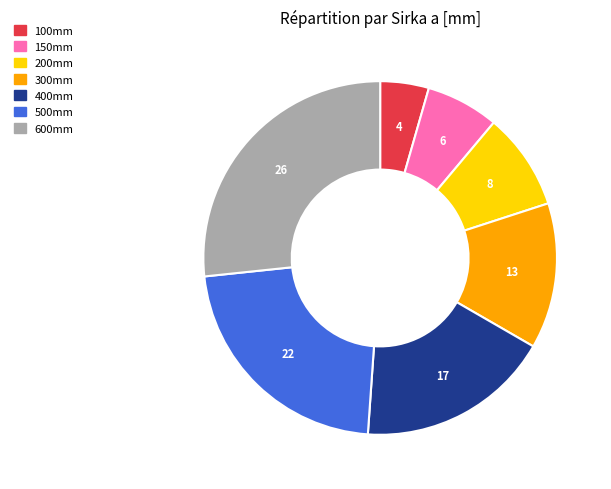

Is there any slice that represents more than half of the pie?

No